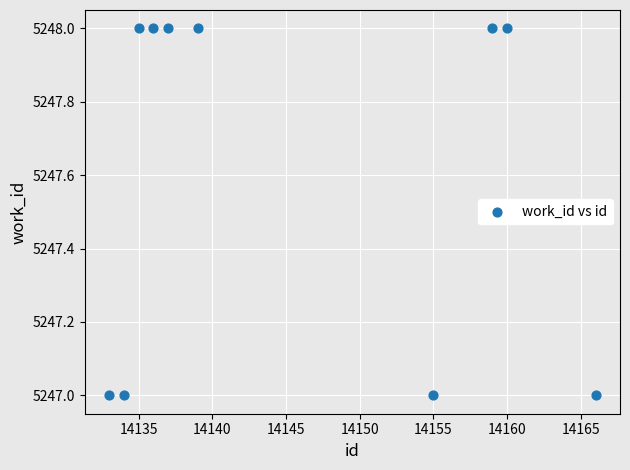

What is the average Y value?

5248